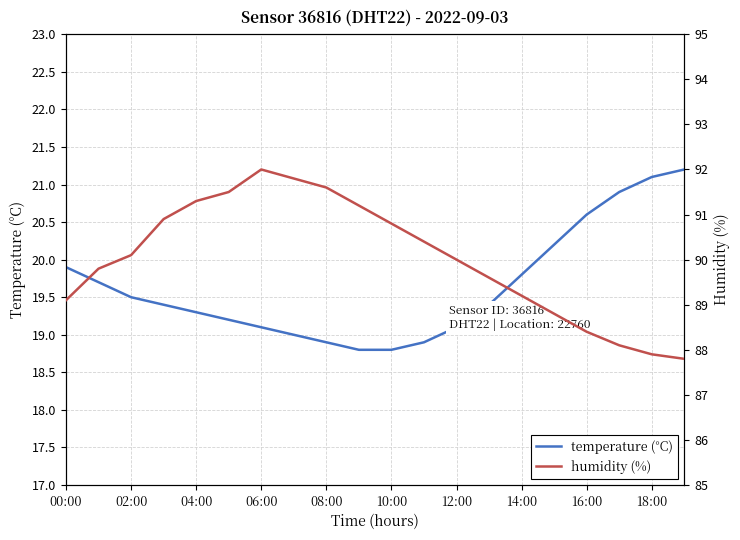

Is it true that temperature (°C) equals 31.5 at 00:00?

False